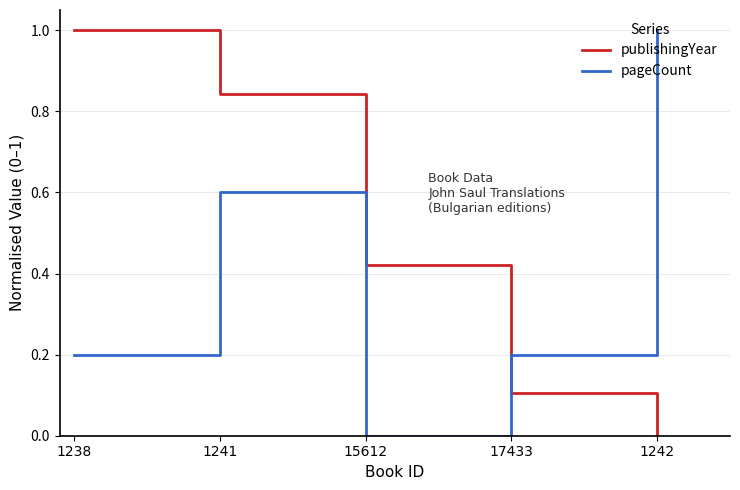

Which series has the largest total across all categories?

publishingYear